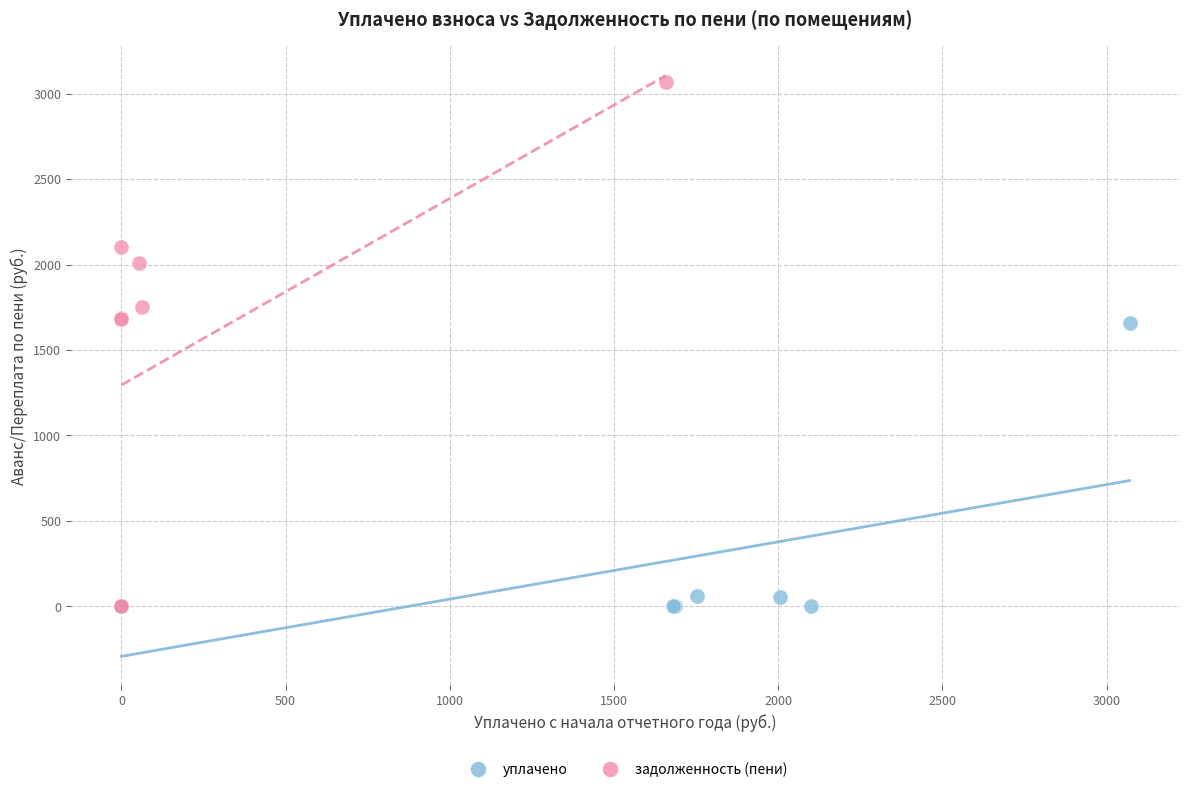

Which series contains the highest Y value?

задолженность (пени)